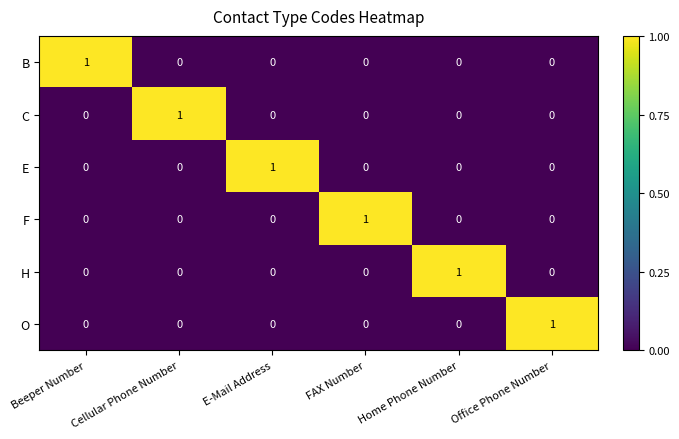

At which label does E reach its peak?

E-Mail Address